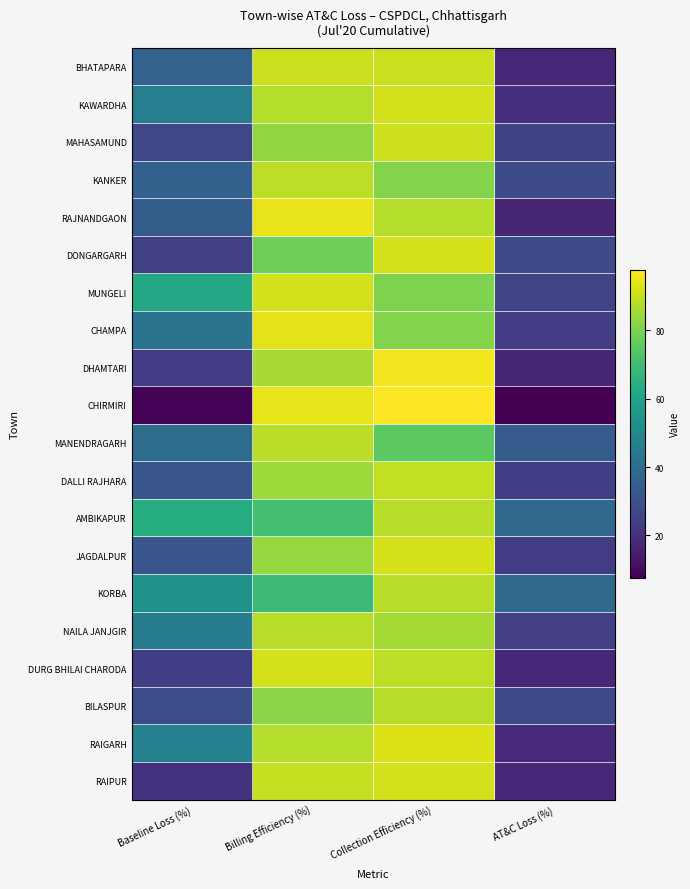

What is the difference between the highest and lowest values at Billing Efficiency (%)?

25.5